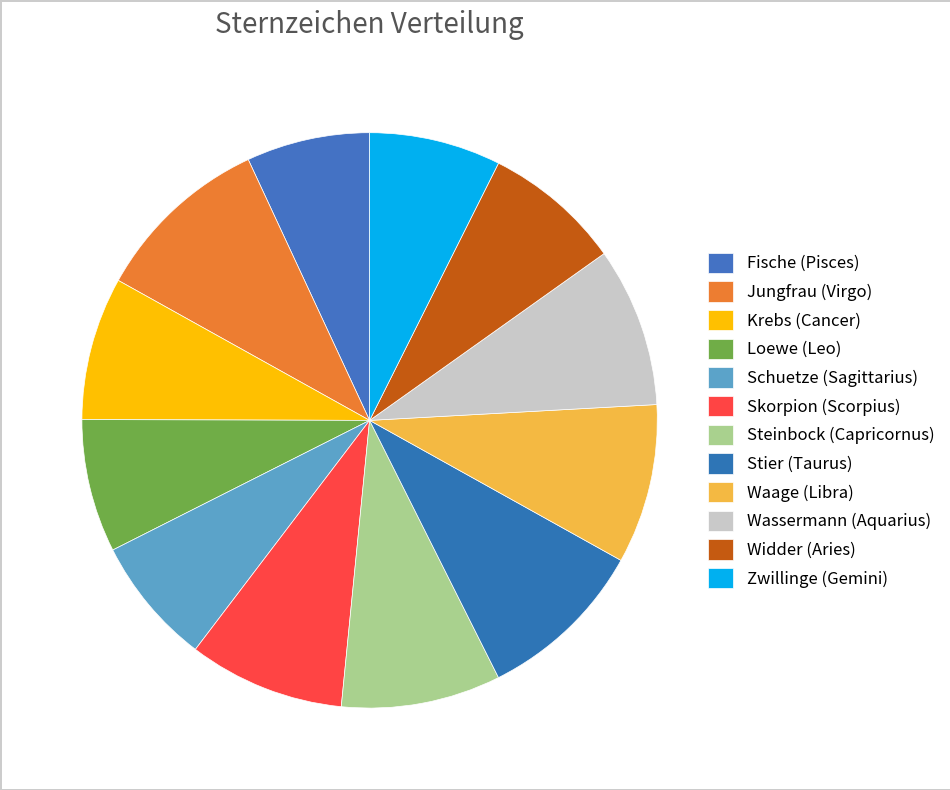

Count the number of slices in the pie.

12